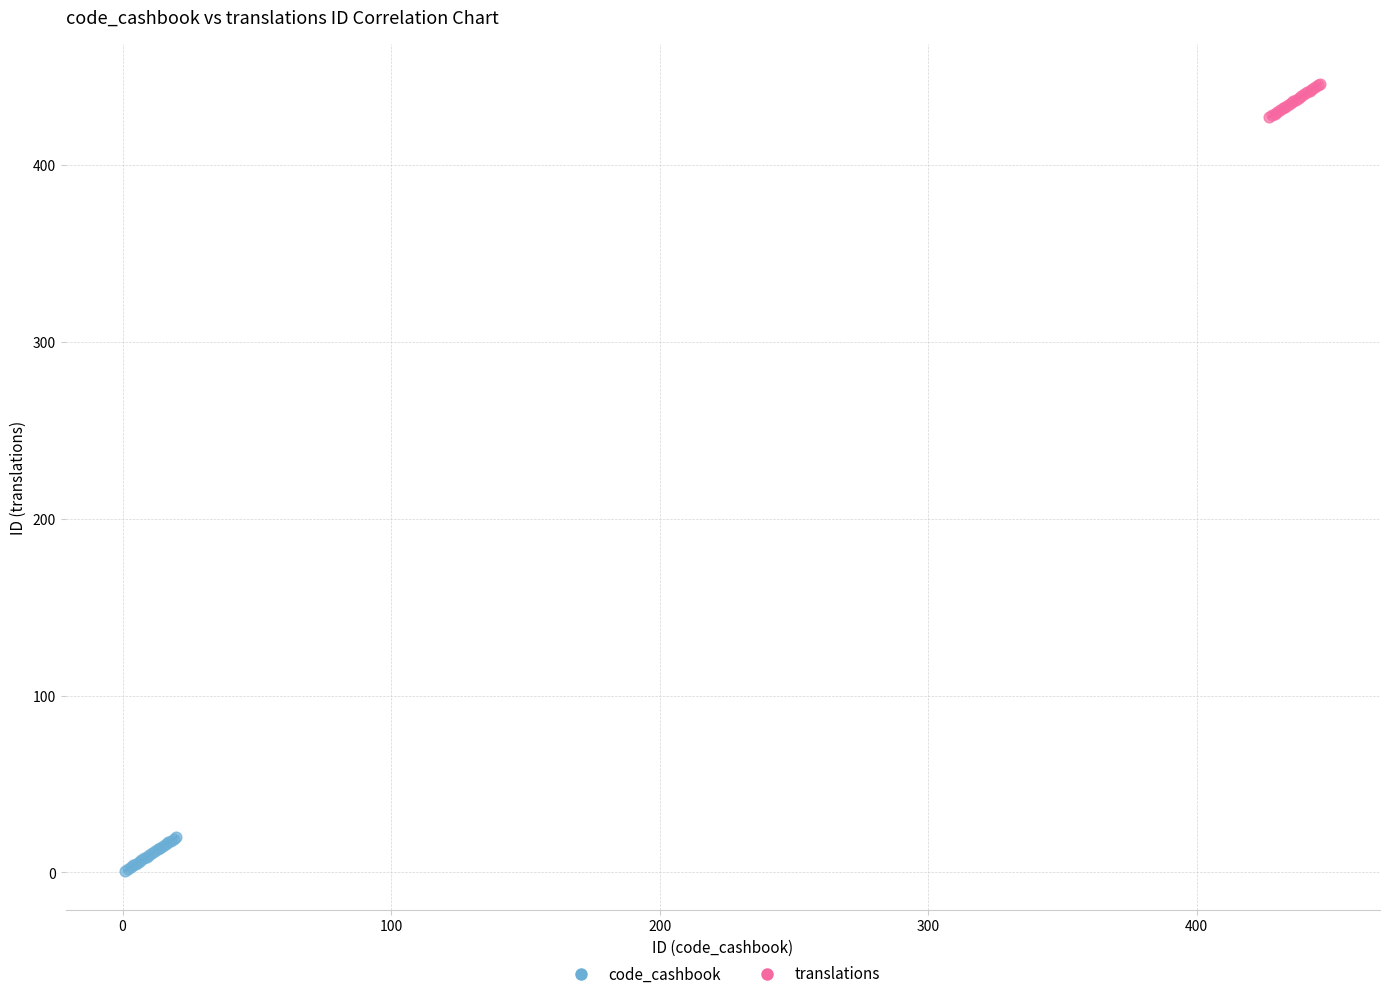

Which series reaches the maximum Y coordinate?

translations